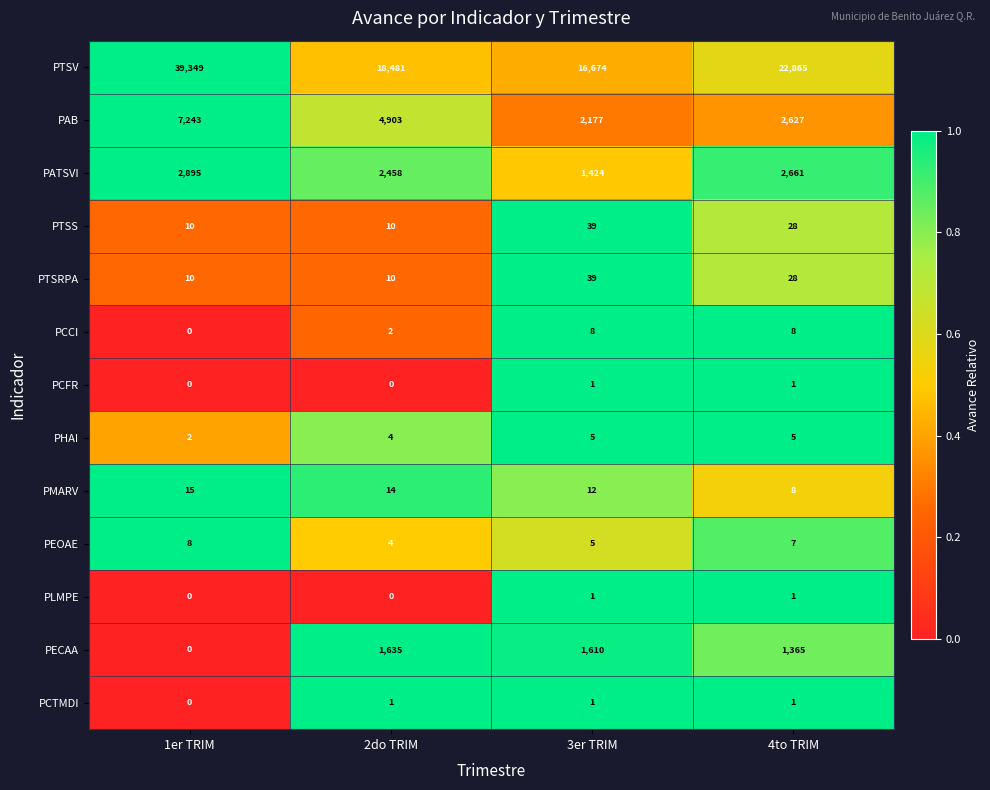

The value of PLMPE at 2do TRIM is -1. True or false?

False